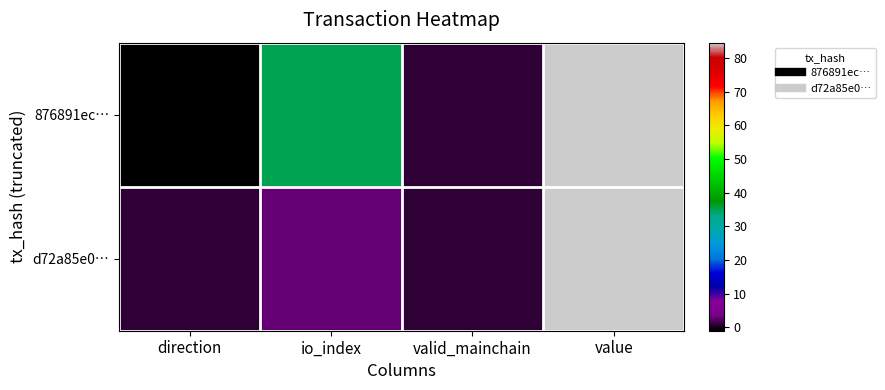

Which category has the lowest value across all series?

direction